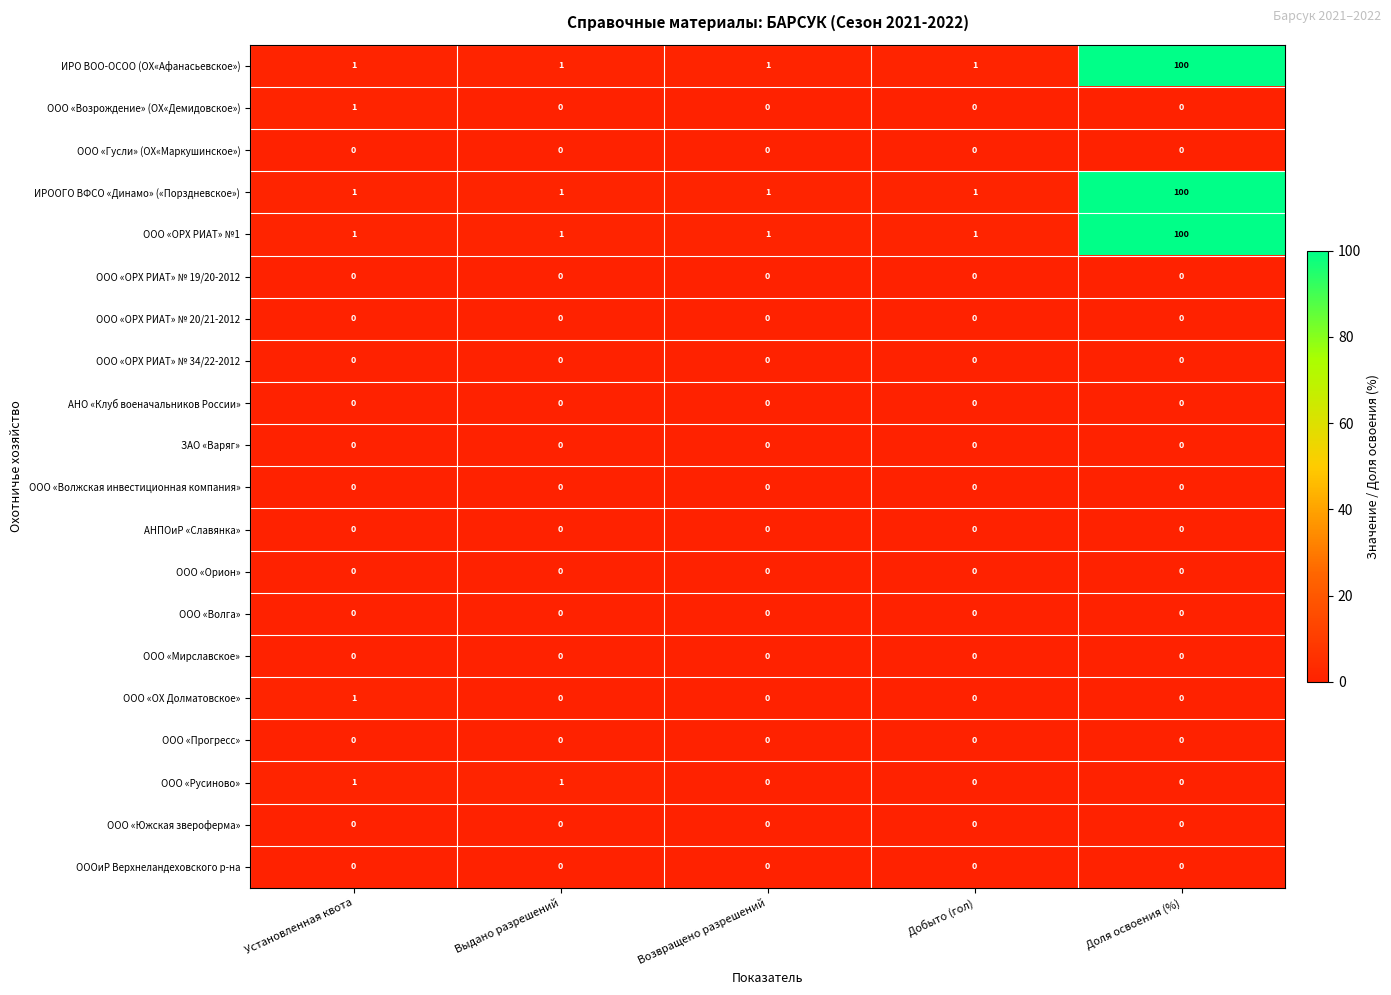

What is the maximum value shown in the chart?

100